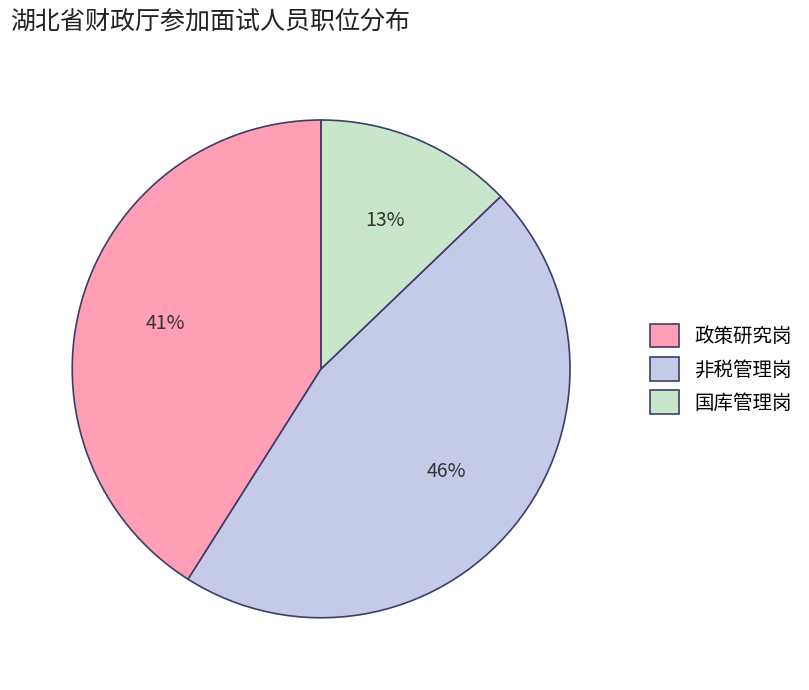

Do 国库管理岗 and 非税管理岗 together represent more than half of the pie?

Yes